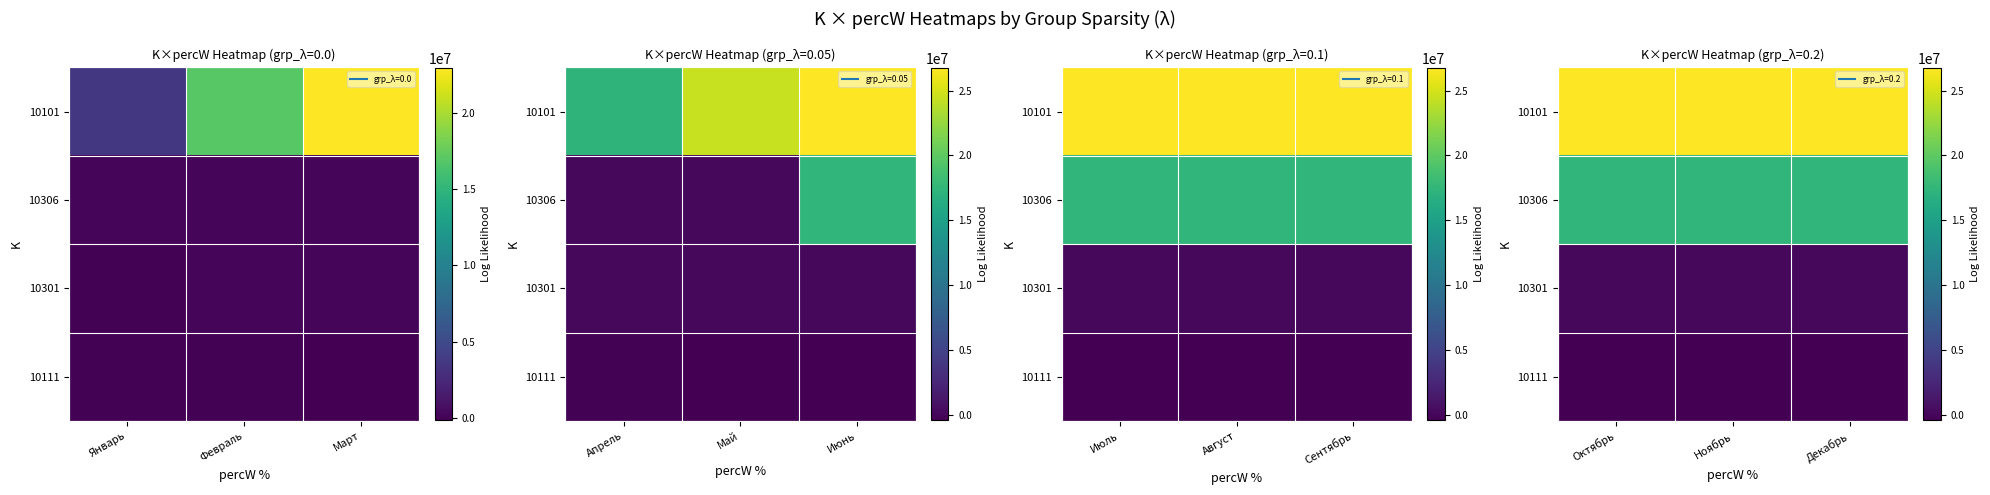

At Ноябрь, list the series in order from smallest to largest.

10111, 10301, 10306, 10101